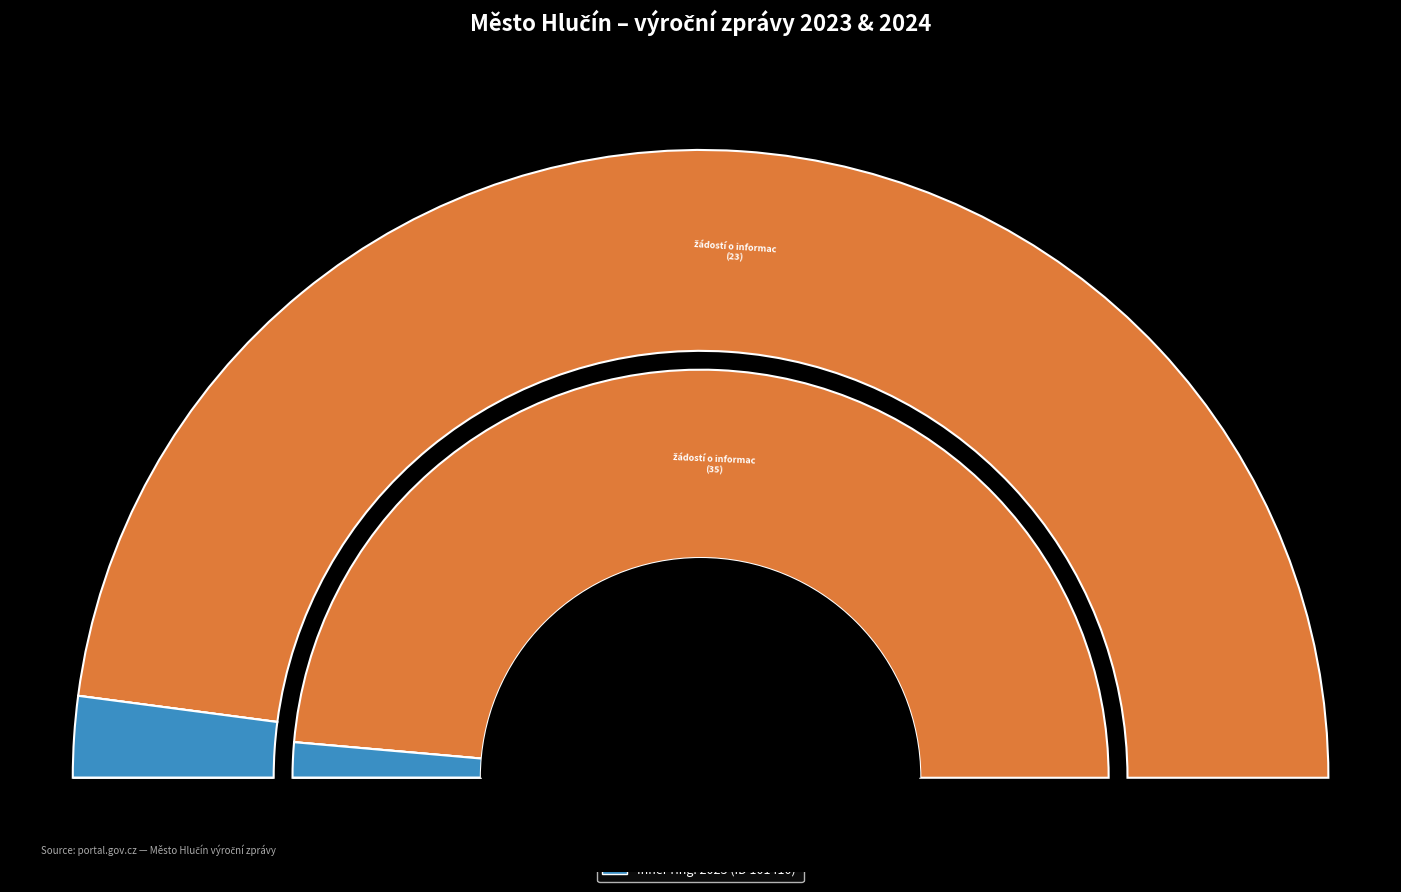

To the nearest percent, what portion does Počet podaných žádostí o informace represent?

97%